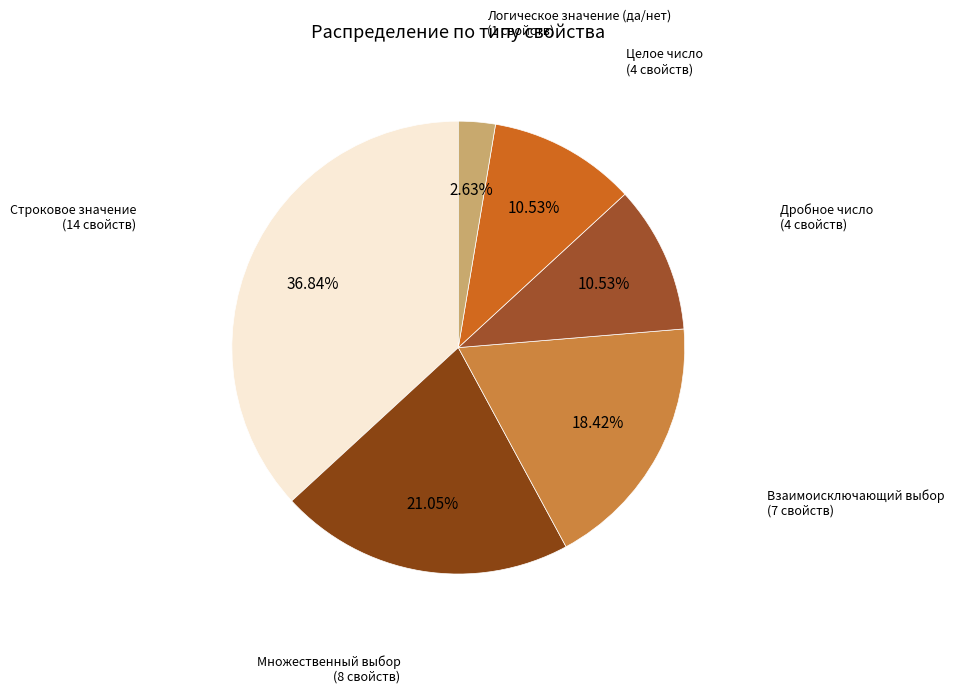

To the nearest percent, what is the difference between the largest and smallest slice percentages?

34%